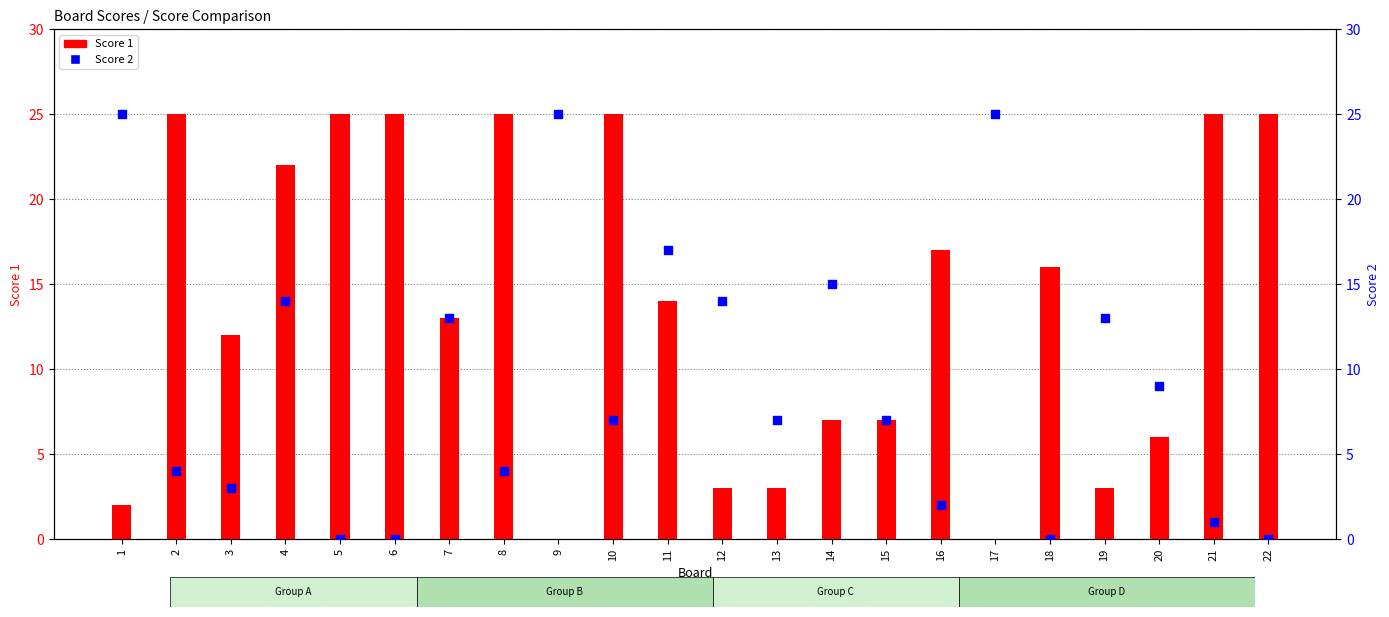

What is the total value across all series at 3?

15